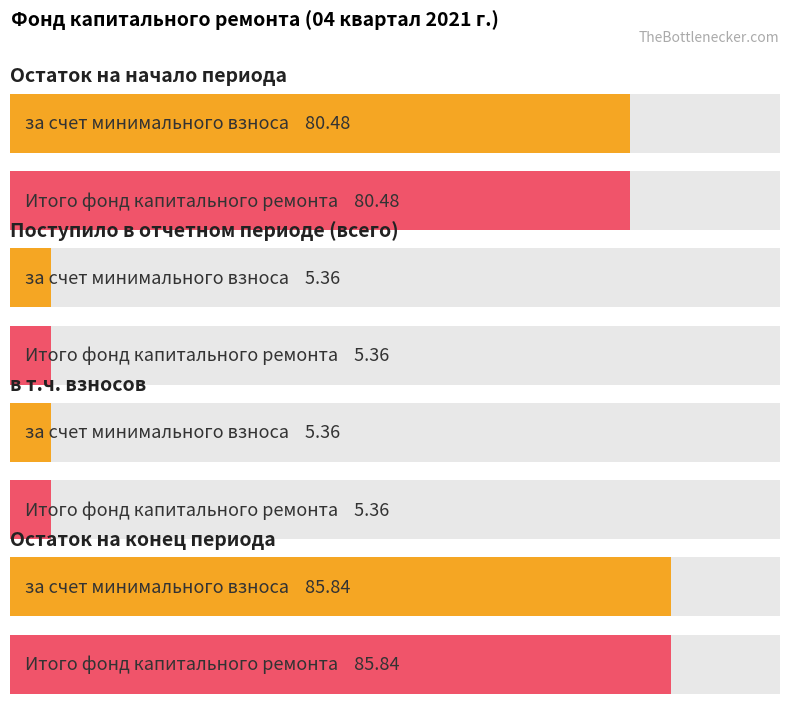

What is the value of the за счет минимального взноса bar at the 6th from the left?

85.8